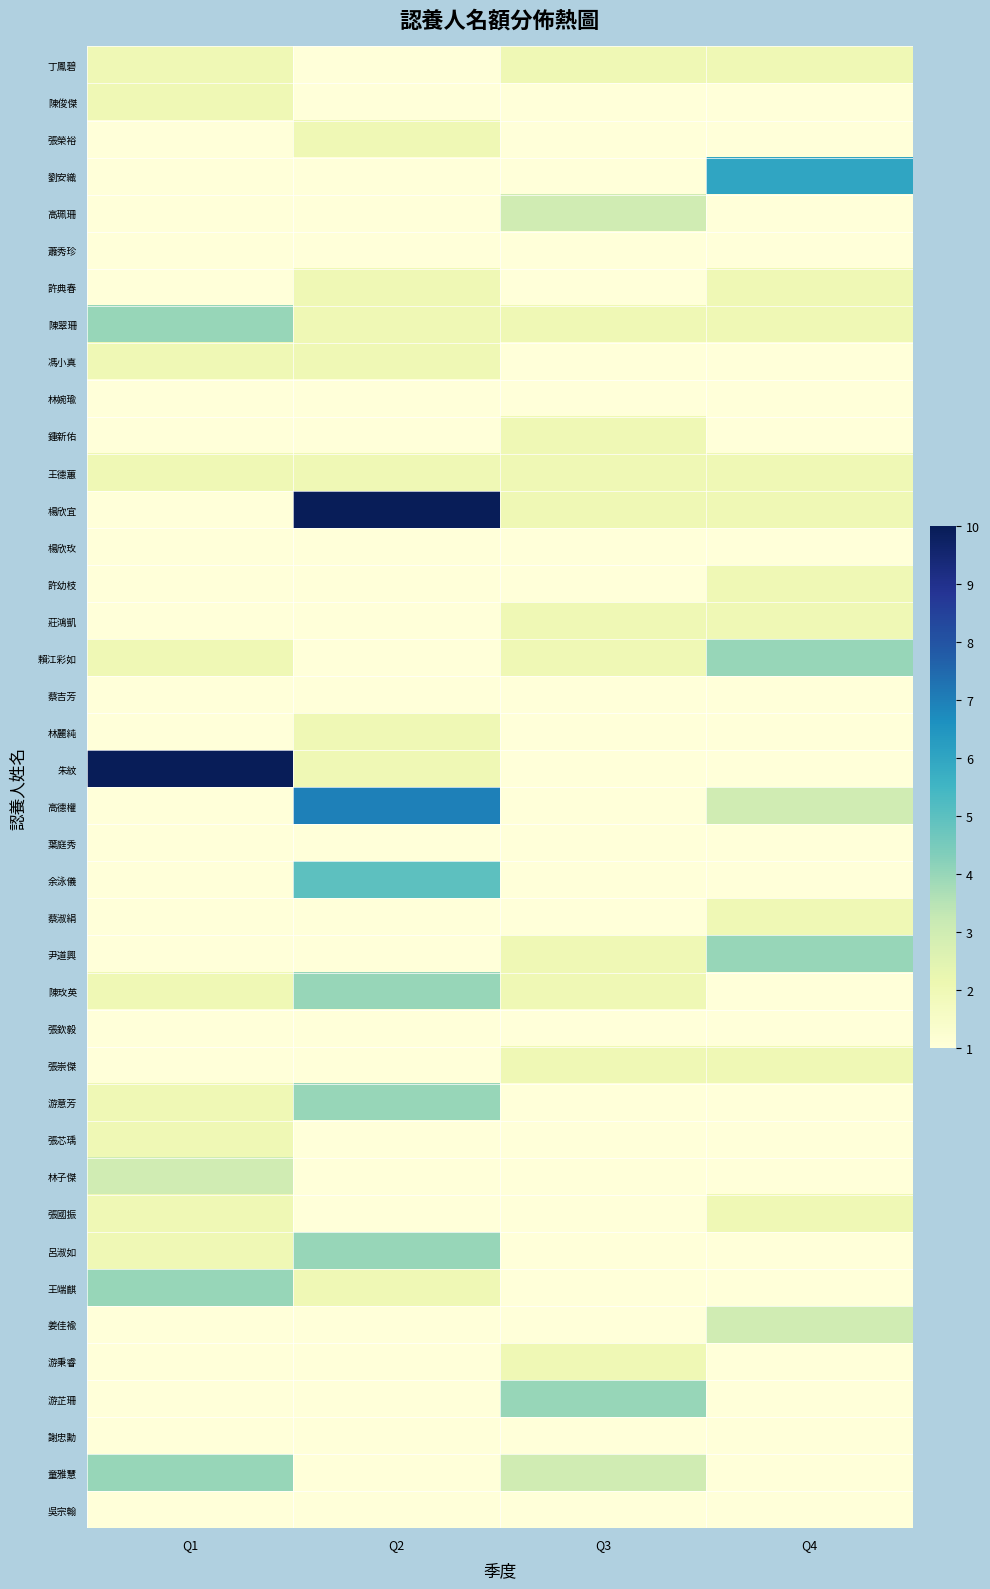

How many categories are shown in the chart?

4